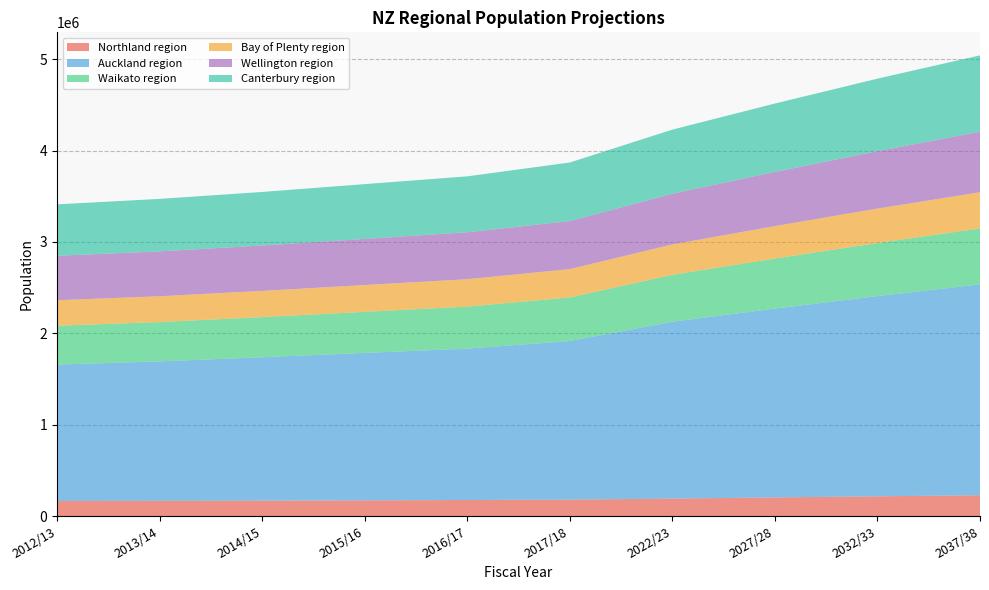

Reading right to left, what are all the values shown in this chart?

Northland region: 2037/38=227461.1	2032/33=215958.9	2027/28=203680.6	2022/23=190800.0	2017/18=179700.0	2016/17=175400.0	2015/16=171400.0	2014/15=168300.0	2013/14=166000.0	2012/13=164700.0
Auckland region: 2037/38=2308587.1	2032/33=2191846.8	2027/28=2067230.4	2022/23=1936500.0	2017/18=1736200.0	2016/17=1657200.0	2015/16=1614500.0	2014/15=1569900.0	2013/14=1526900.0	2012/13=1493200.0
Waikato region: 2037/38=612046.8	2032/33=581096.9	2027/28=548058.9	2022/23=513400.0	2017/18=476600.0	2016/17=460100.0	2015/16=449200.0	2014/15=439100.0	2013/14=430800.0	2012/13=424600.0
Bay of Plenty region: 2037/38=396507.1	2032/33=376456.6	2027/28=355053.4	2022/23=332600.0	2017/18=310200.0	2016/17=299900.0	2015/16=293500.0	2014/15=287100.0	2013/14=282300.0	2012/13=279700.0
Wellington region: 2037/38=662236.1	2032/33=628748.2	2027/28=593001.0	2022/23=555500.0	2017/18=526300.0	2016/17=513900.0	2015/16=504900.0	2014/15=496900.0	2013/14=491400.0	2012/13=486700.0
Canterbury region: 2037/38=836050.7	2032/33=793773.4	2027/28=748643.8	2022/23=701300.0	2017/18=641100.0	2016/17=612000.0	2015/16=599900.0	2014/15=586400.0	2013/14=574300.0	2012/13=562900.0